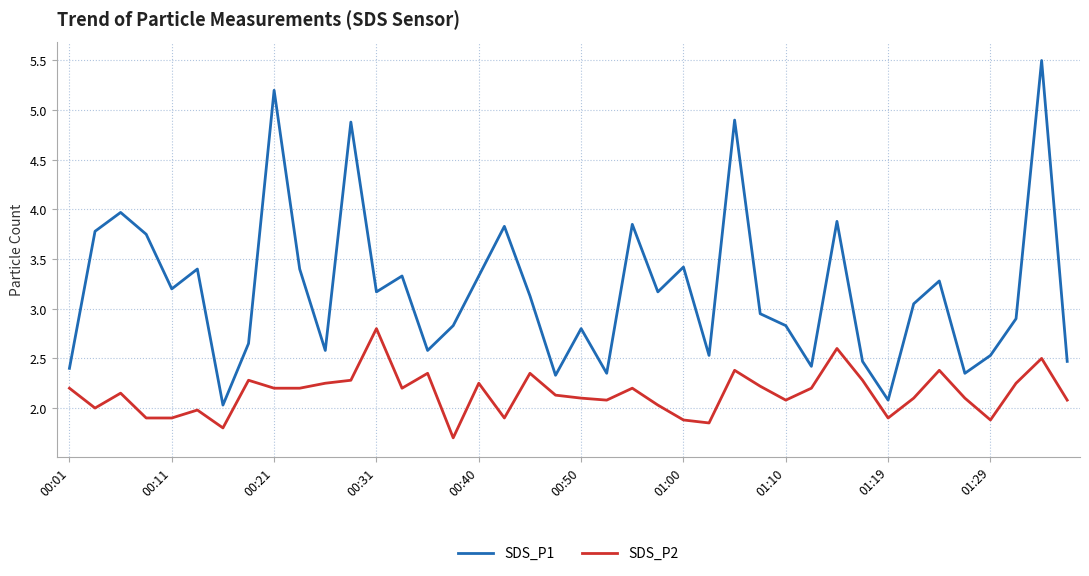

What is the highest value of the SDS_P1 series?

5.5